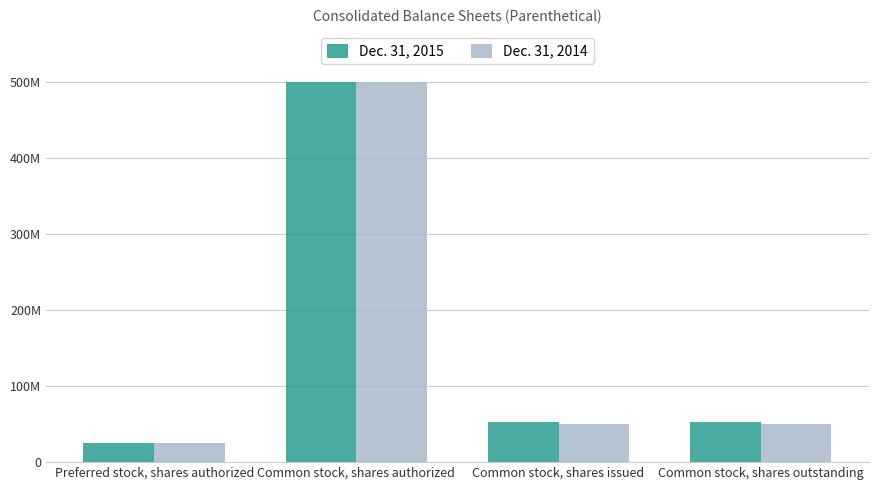

At which category is the sum across all series the highest?

Common stock, shares authorized